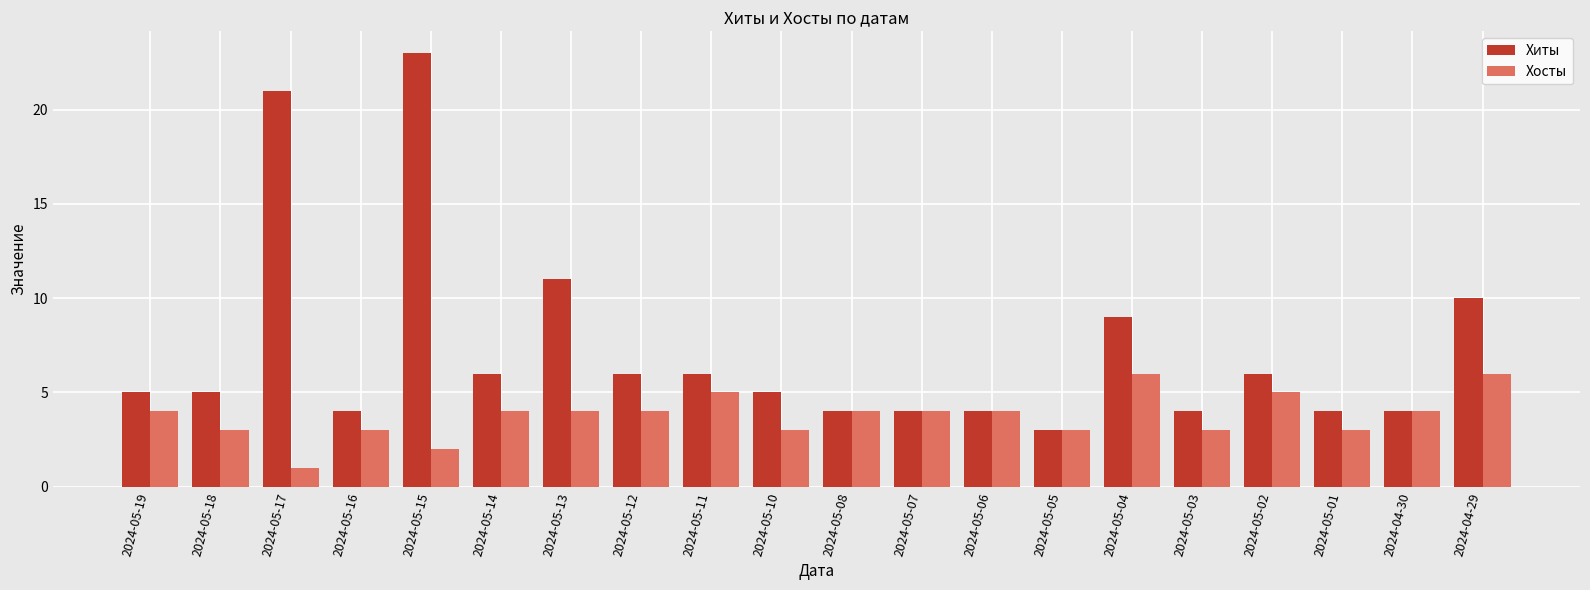

The value of Хиты at 2024-05-13 is 11. True or false?

True